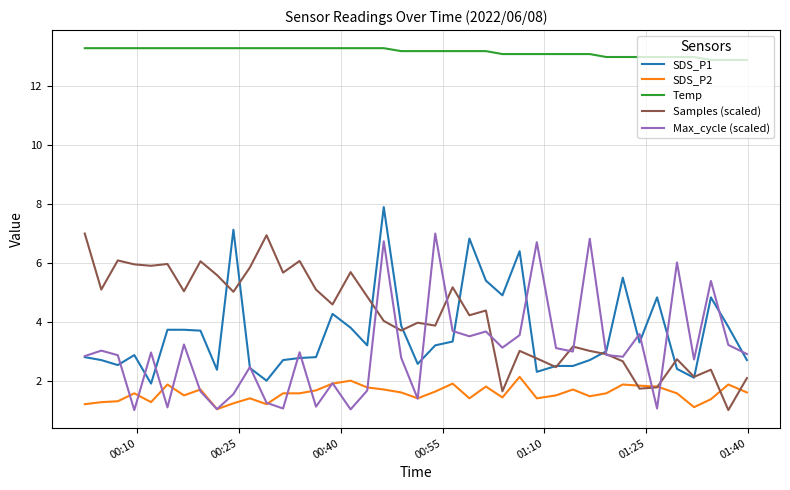

What is the greatest value displayed?

13.3